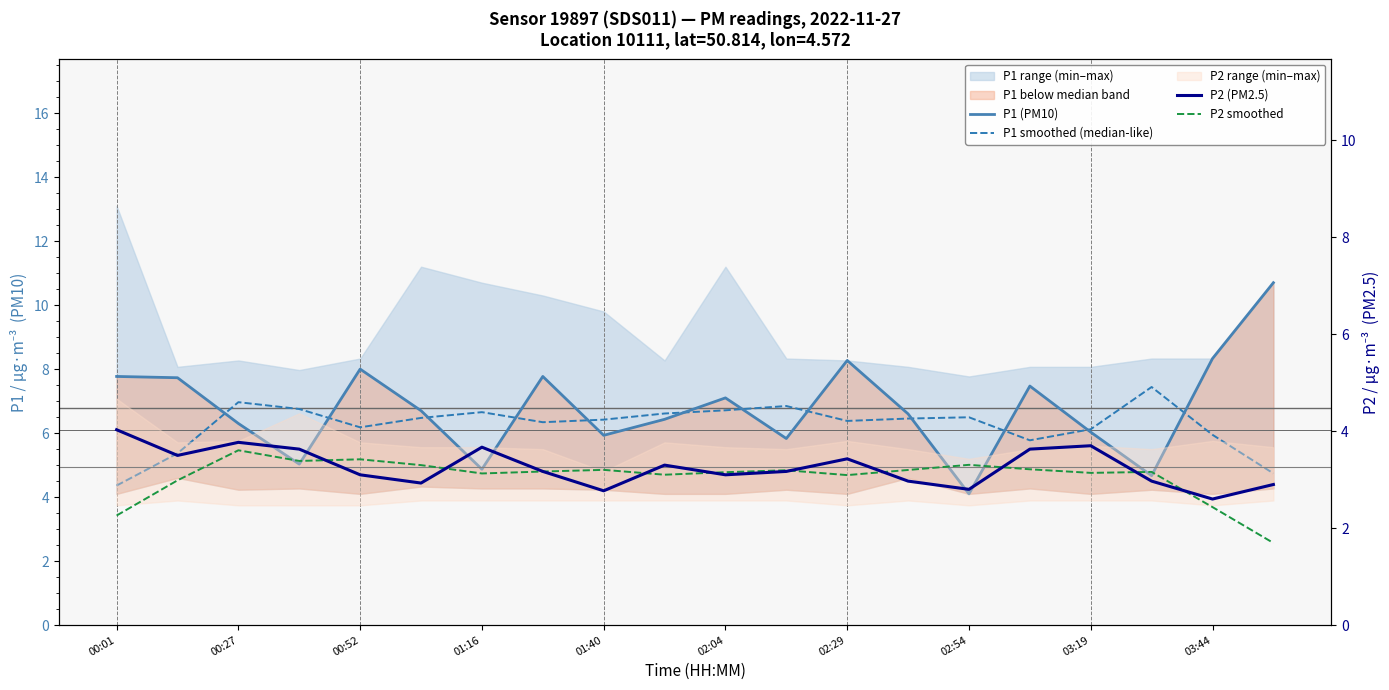

How many interior local peaks does the P1 smoothed (median-like) series have?

5